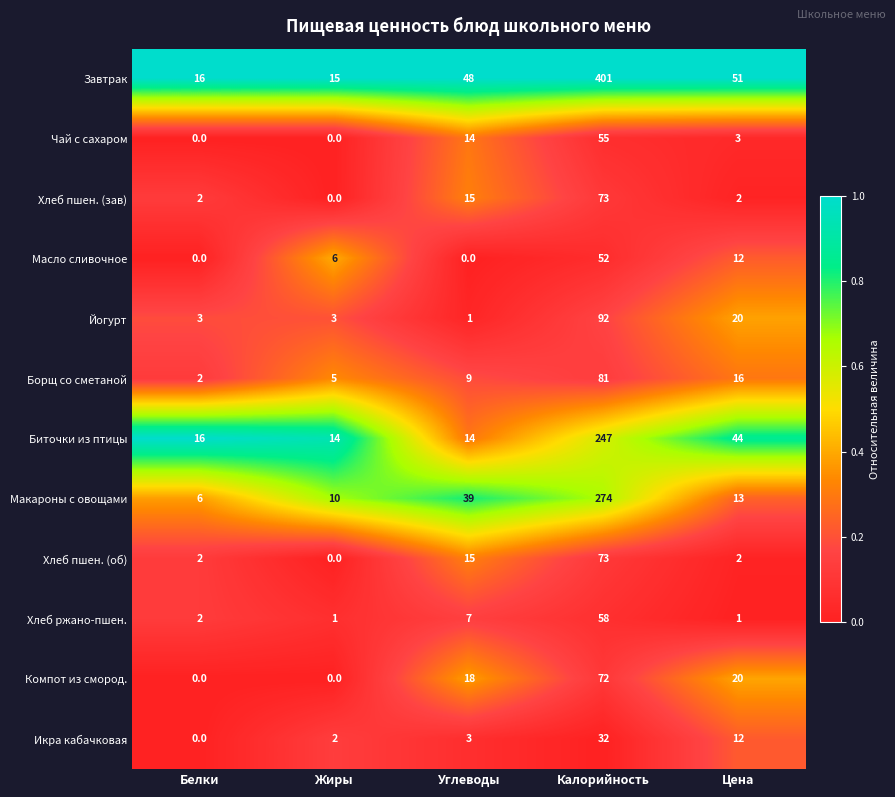

What is the total value across all series at Калорийность?

1510